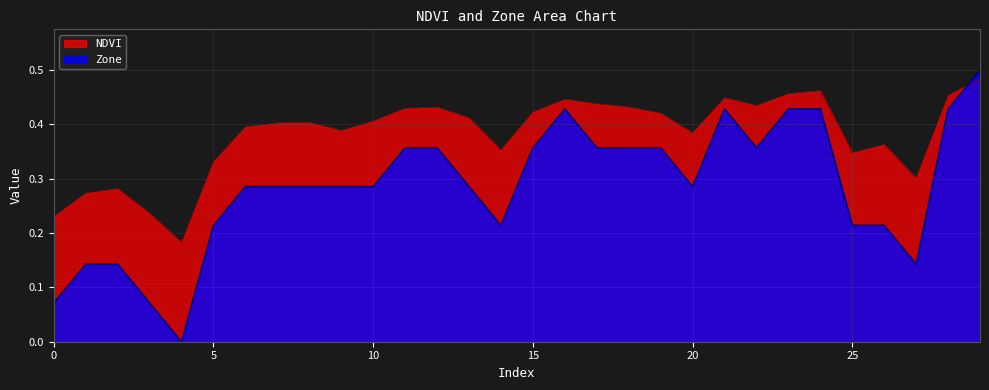

What is the average value of the NDVI series?

0.4